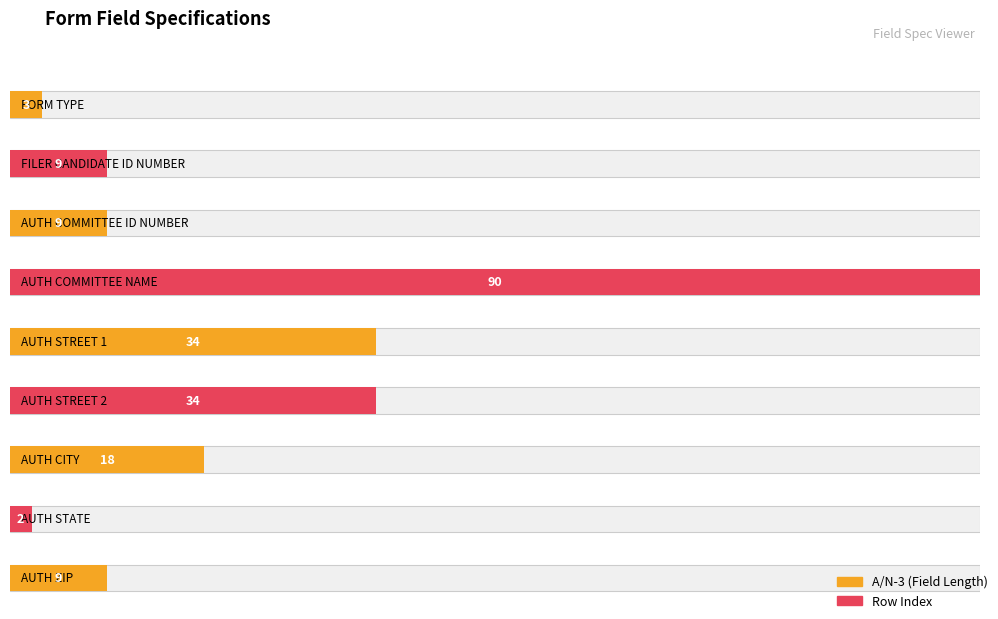

Reading left to right, extract all data points from this chart.

A/N-3: 3	9	9	90	34	34	18	2	9
Row Number: 1	2	3	4	5	6	7	8	9